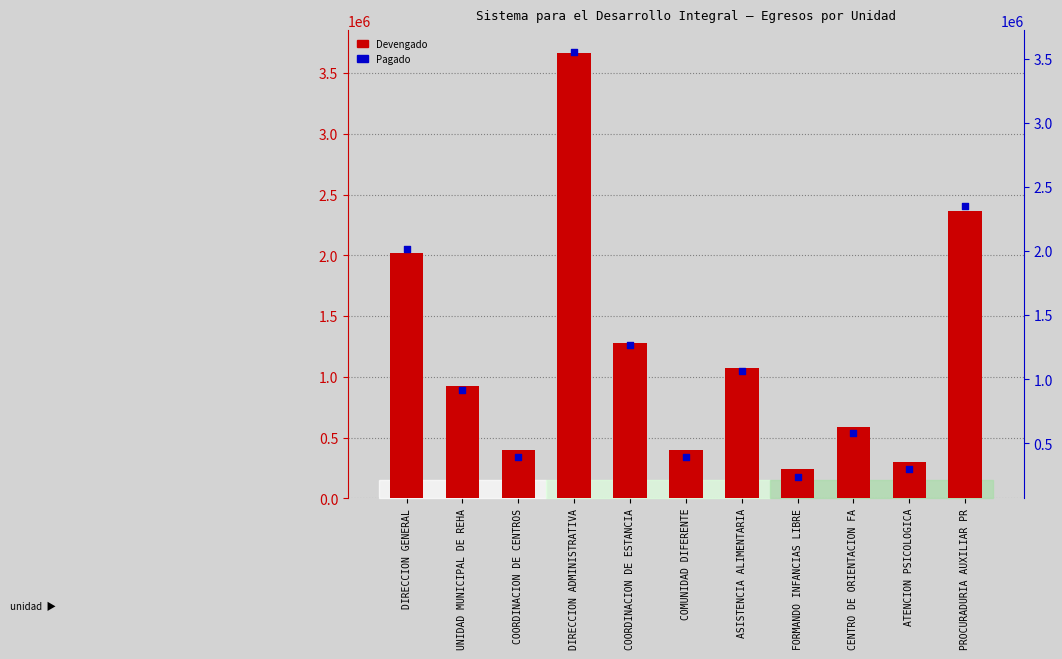

What are all the series names shown in the legend?

Devengado, Pagado